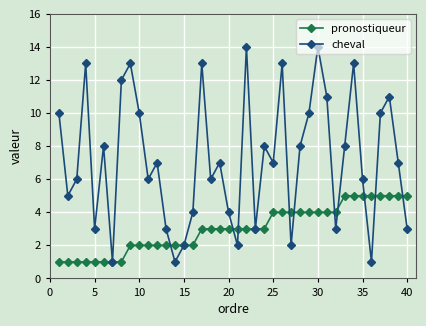

Which series has the largest total across all categories?

cheval